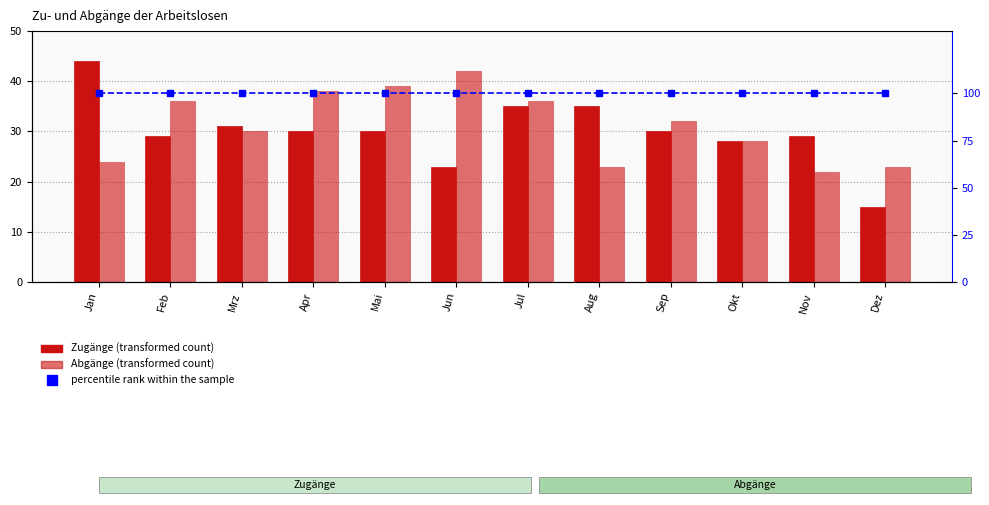

List the labels in order of Abgänge value, largest first.

Jun, Mai, Apr, Feb, Jul, Sep, Mrz, Okt, Jan, Aug, Dez, Nov